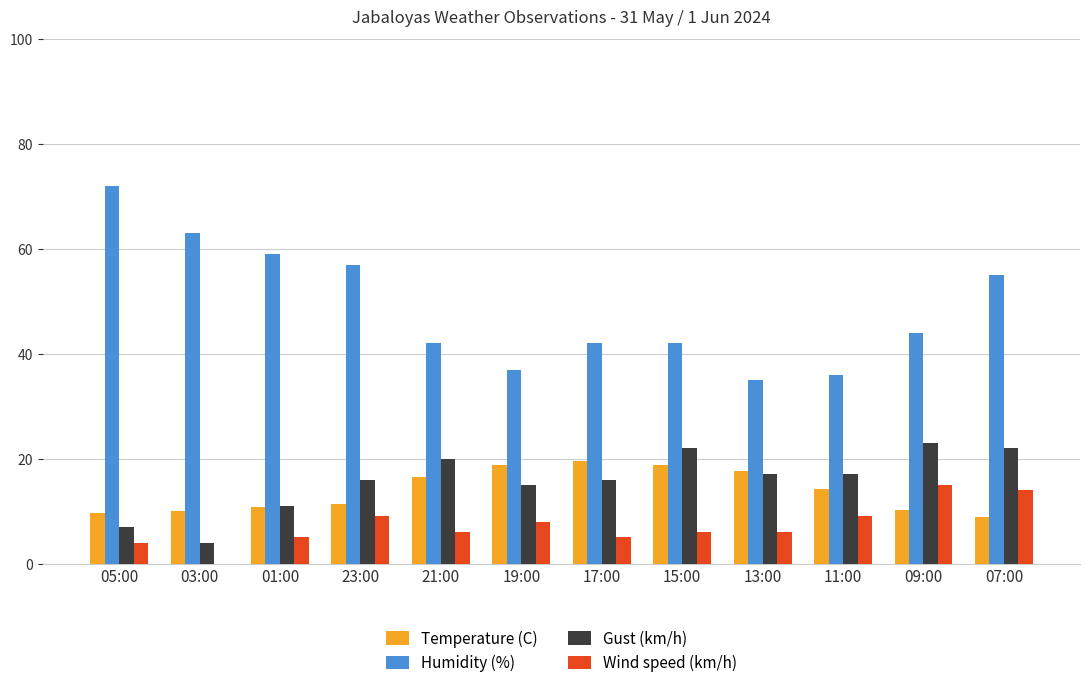

How many groups of bars are there?

12